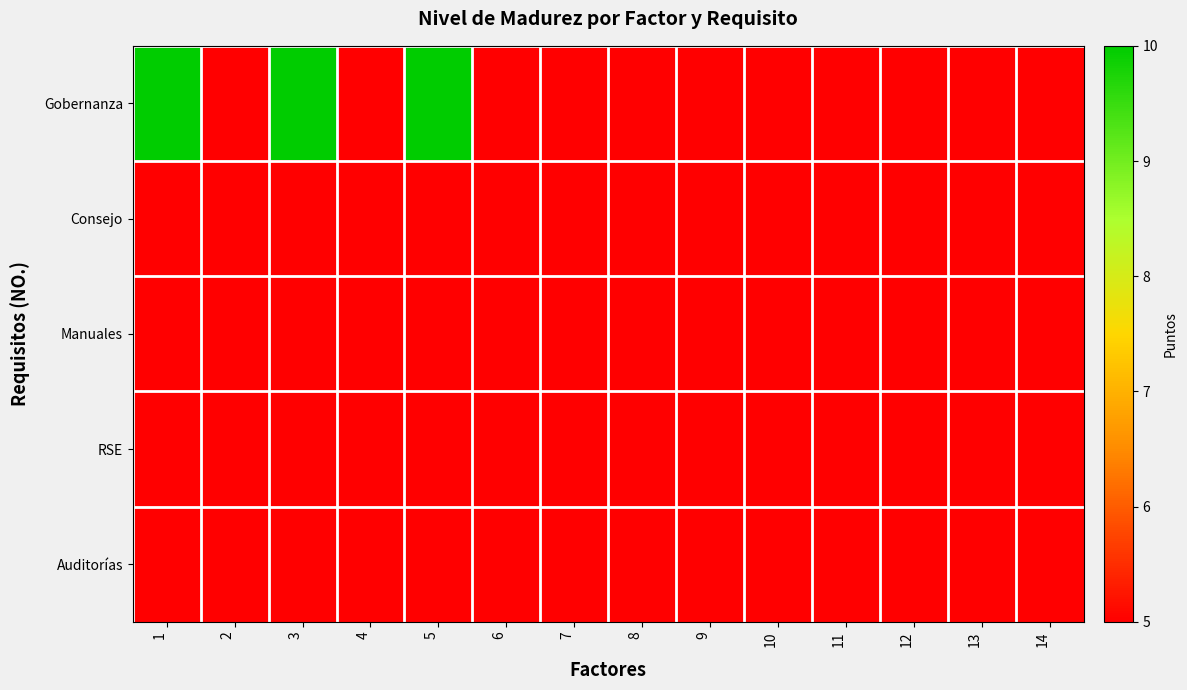

Reading left to right, what are all the values shown in this chart?

Gobernanza: 1=10	2=5	3=10	4=5	5=10	6=5	7=5	8=5	9=5	10=5	11=5	12=5	13=5	14=5
Consejo: 1=5	2=5	3=5	4=5	5=5	6=5	7=5	8=5	9=5	10=5	11=5	12=5	13=5	14=5
Manuales: 1=5	2=5	3=5	4=5	5=5	6=5	7=5	8=5	9=5	10=5	11=5	12=5	13=5	14=5
RSE: 1=5	2=5	3=5	4=5	5=5	6=5	7=5	8=5	9=5	10=5	11=5	12=5	13=5	14=5
Auditorías: 1=5	2=5	3=5	4=5	5=5	6=5	7=5	8=5	9=5	10=5	11=5	12=5	13=5	14=5